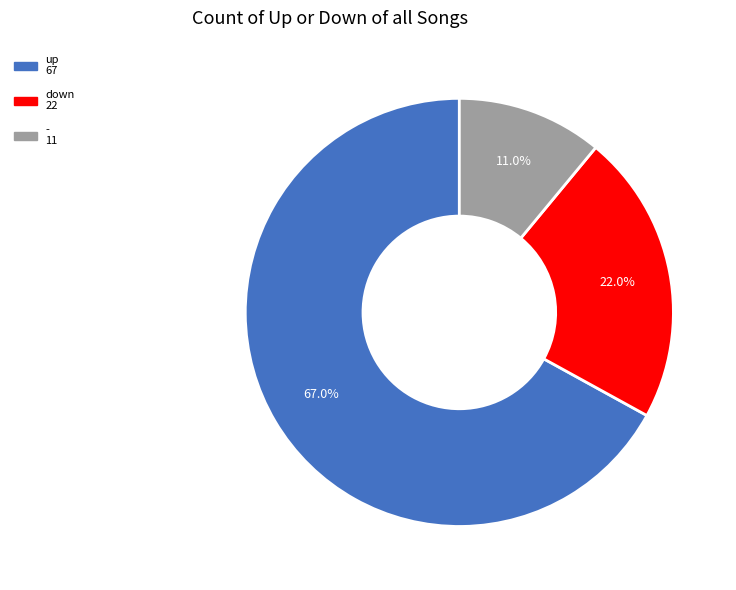

Rank the categories by value from lowest to highest.

-, down, up